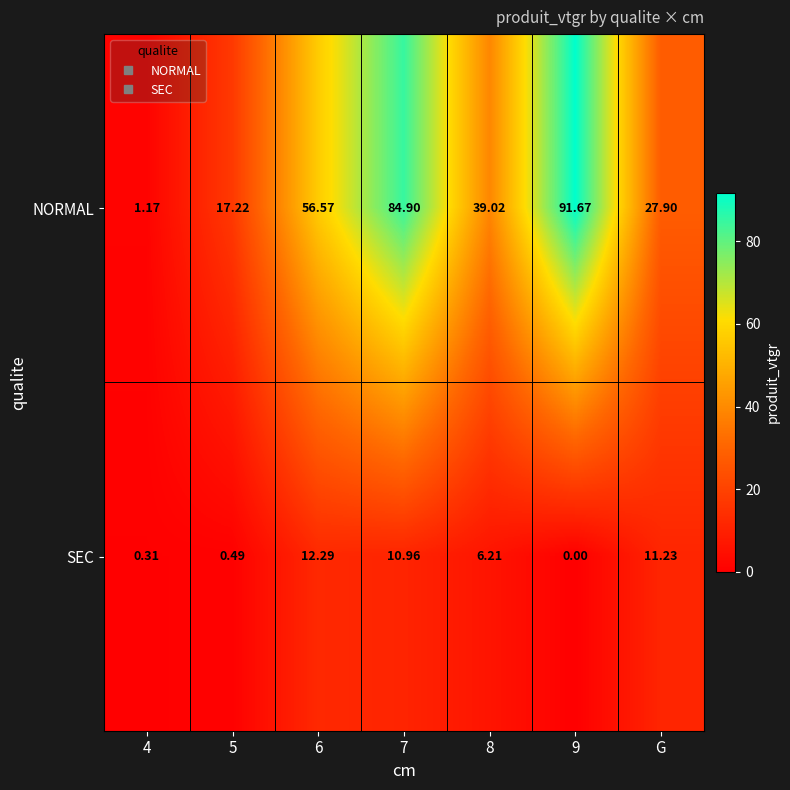

Rank the series by their average value, from lowest to highest.

SEC, NORMAL